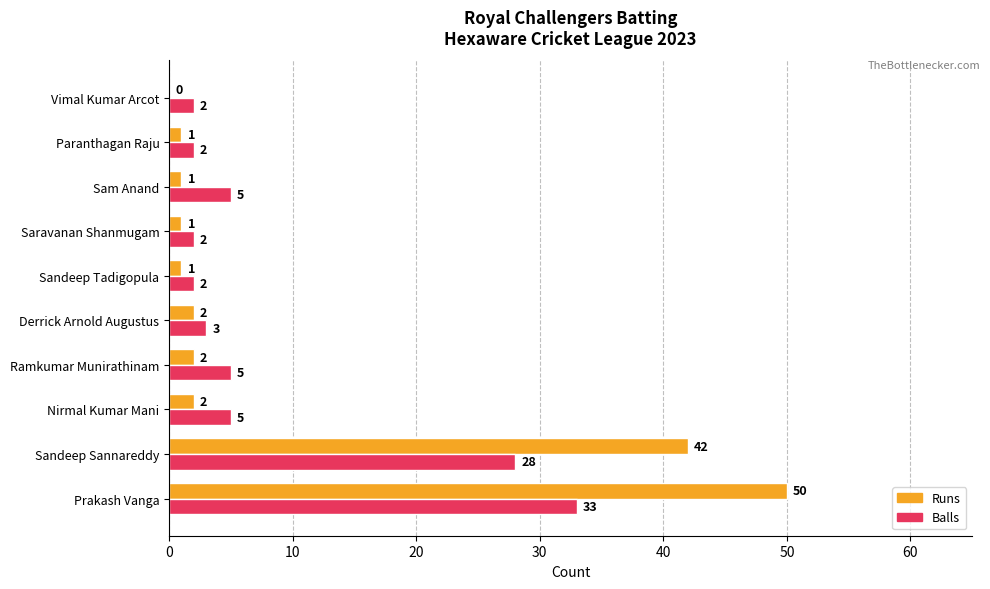

Between Sam Anand and Paranthagan Raju, which series saw the biggest shift?

Balls